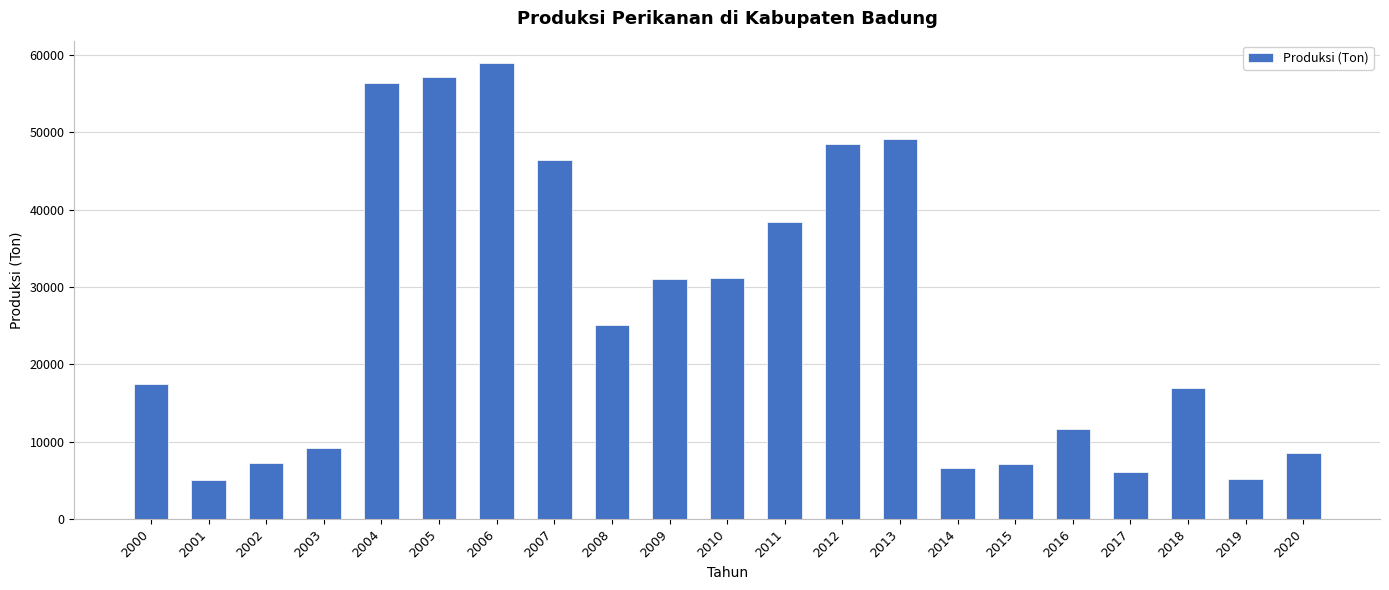

What is the value of the 11th bar from the left?

31225.9